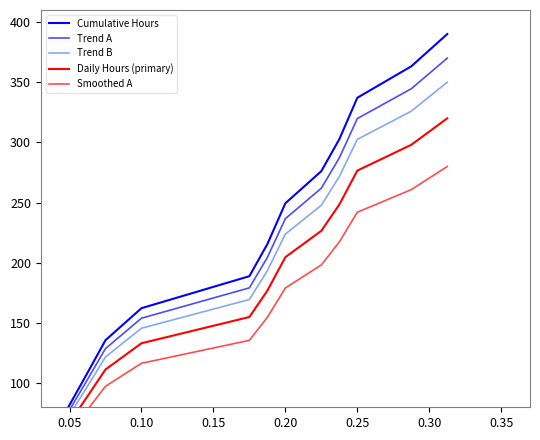

How many lines are shown in the chart?

5